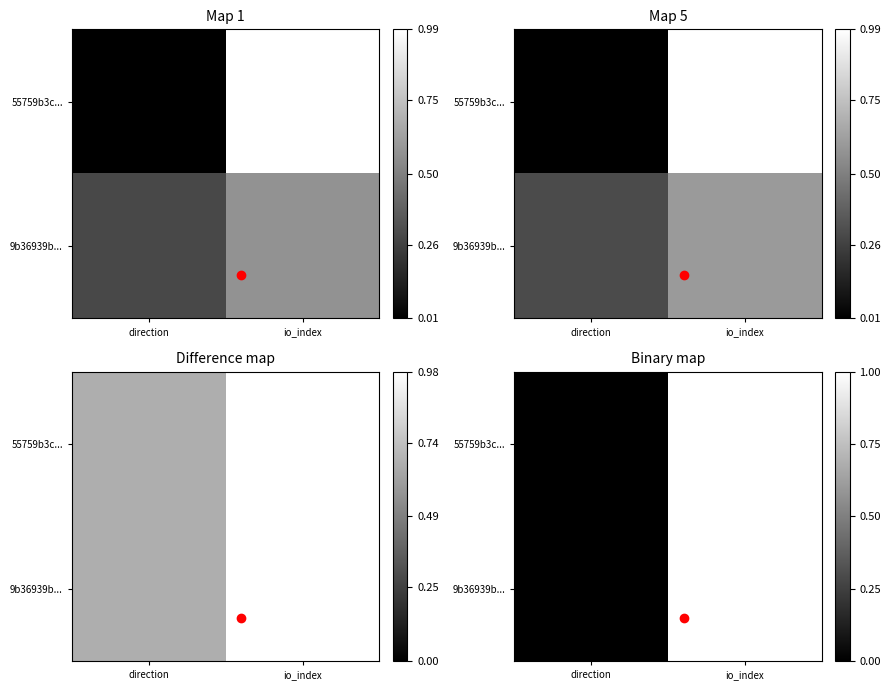

How many data points does each series have?

2